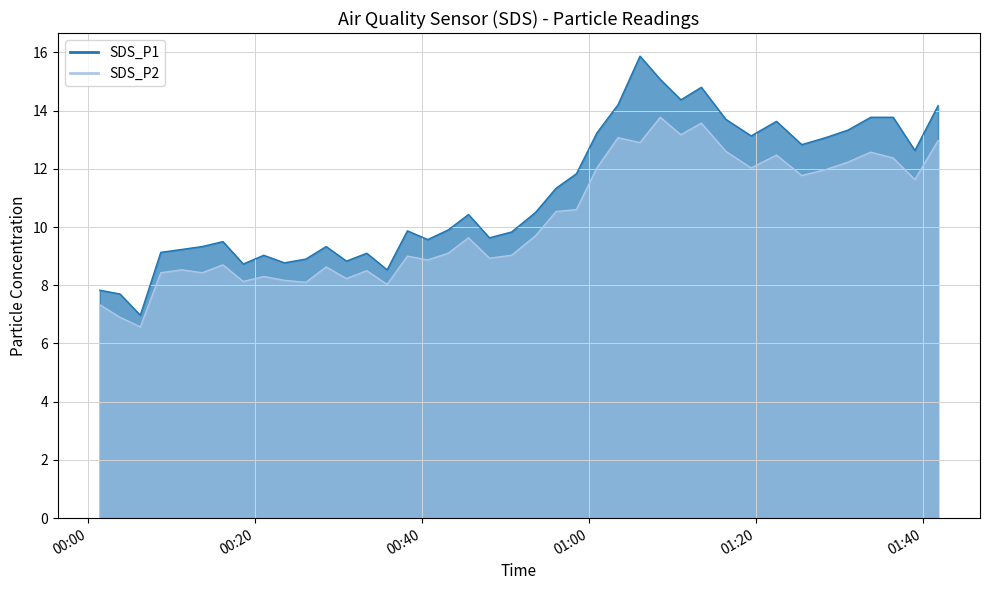

How many distinct data groups are displayed?

2